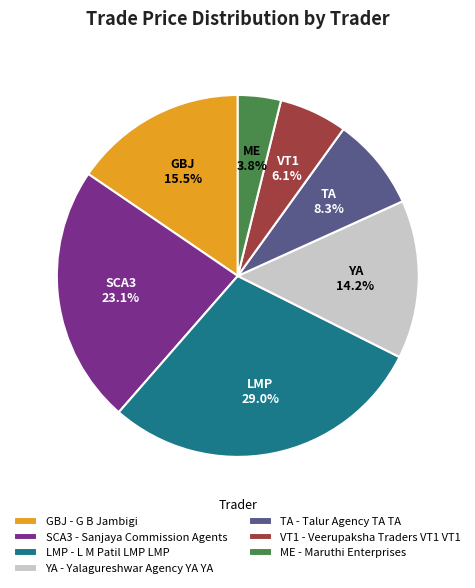

Rank the categories by value from highest to lowest.

LMP - L M Patil LMP LMP, SCA3 - Sanjaya Commission Agents, GBJ - G B Jambigi, YA - Yalagureshwar Agency YA YA, TA - Talur Agency TA TA, VT1 - Veerupaksha Traders VT1 VT1, ME - Maruthi Enterprises